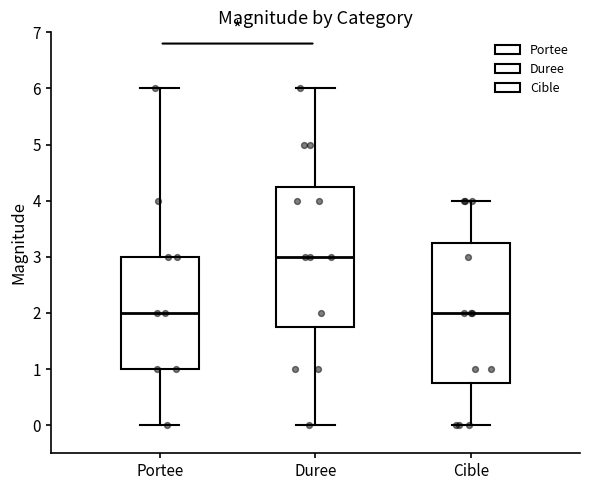

Which box has the highest median line?

Duree